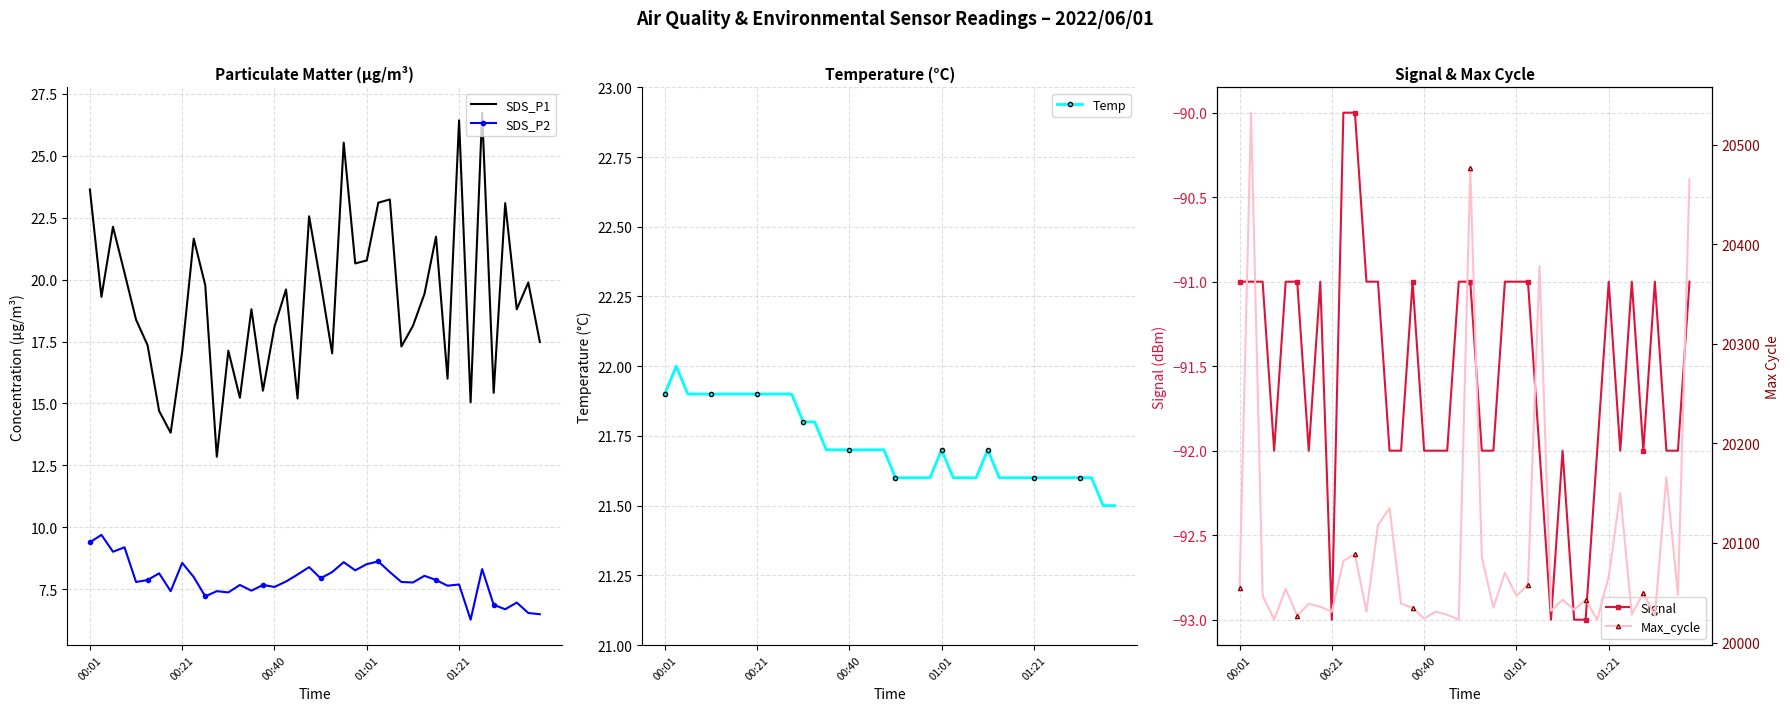

True or false: SDS_P1 and SDS_P2 intersect in this chart.

False